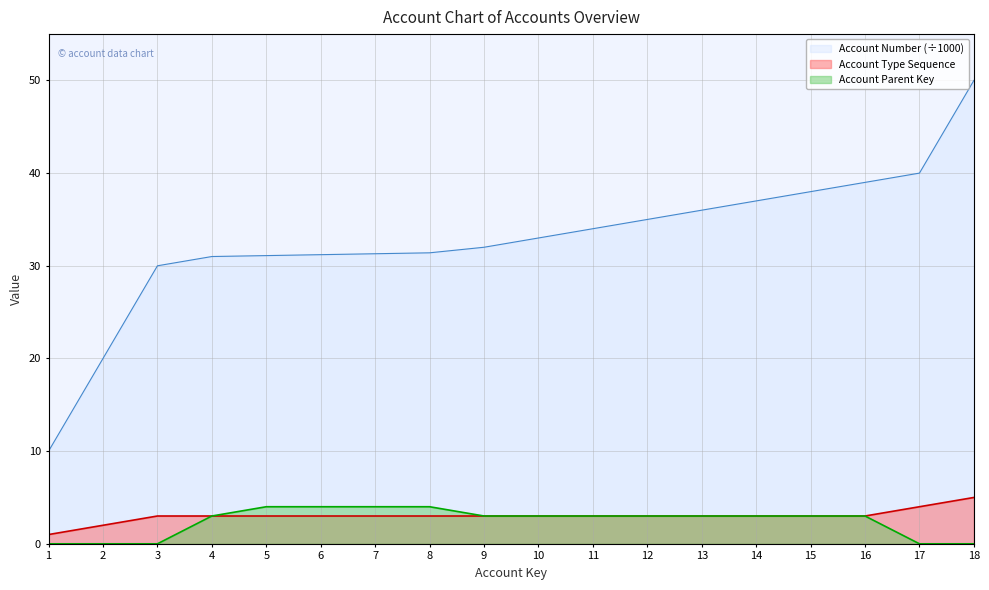

At how many categories does at least one series exceed 17?

17